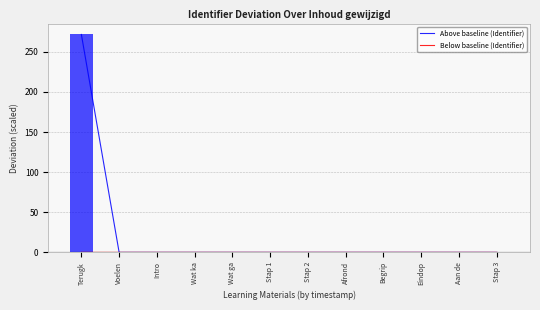

List the series in order of their peak value, lowest first.

Below baseline (Identifier), Above baseline (Identifier)